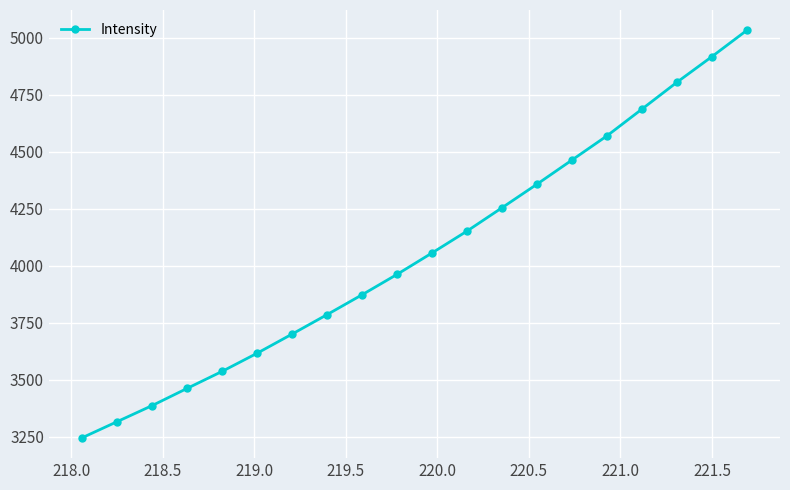

What is the smallest value displayed?

3246.6